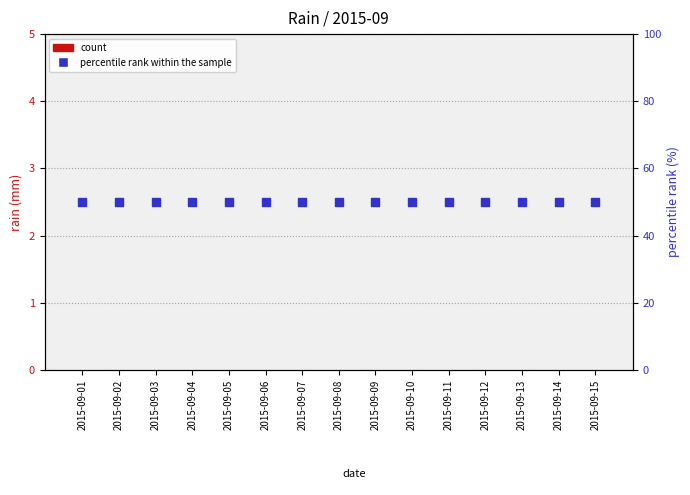

At which category is the sum across all series the highest?

2015-09-01